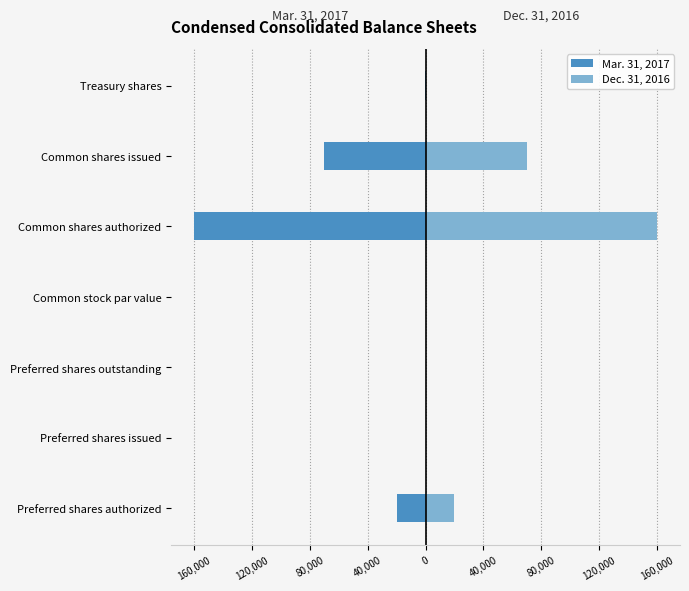

What is the sum of the Dec. 31, 2016 values at Preferred shares authorized and Common shares issued?

90390.0